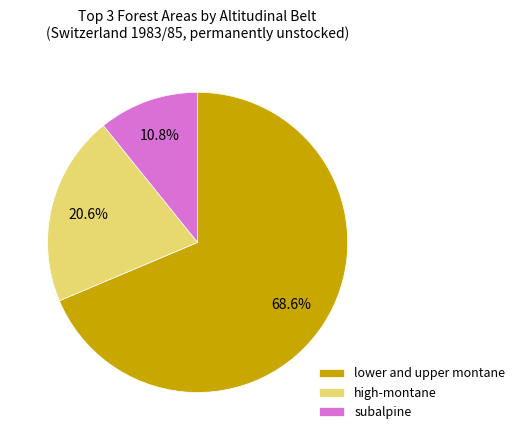

Does lower and upper montane represent more than half of the total?

Yes